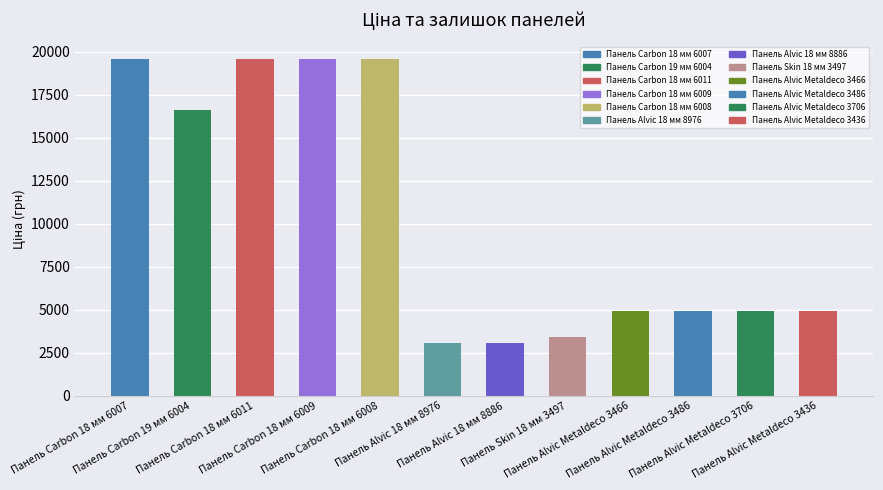

Where does the Ціна series first go above 4903?

Панель Carbon 18 мм 6007